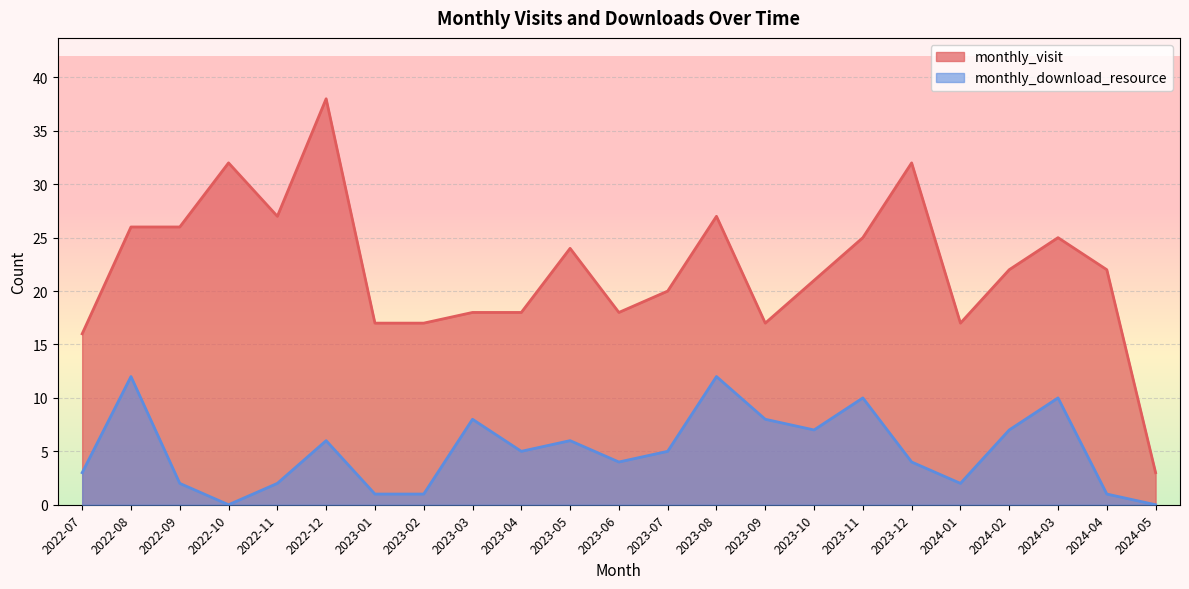

Rank the categories by monthly_download_resource value from lowest to highest.

2022-10, 2024-05, 2023-01, 2023-02, 2024-04, 2022-09, 2022-11, 2024-01, 2022-07, 2023-06, 2023-12, 2023-04, 2023-07, 2022-12, 2023-05, 2023-10, 2024-02, 2023-03, 2023-09, 2023-11, 2024-03, 2022-08, 2023-08